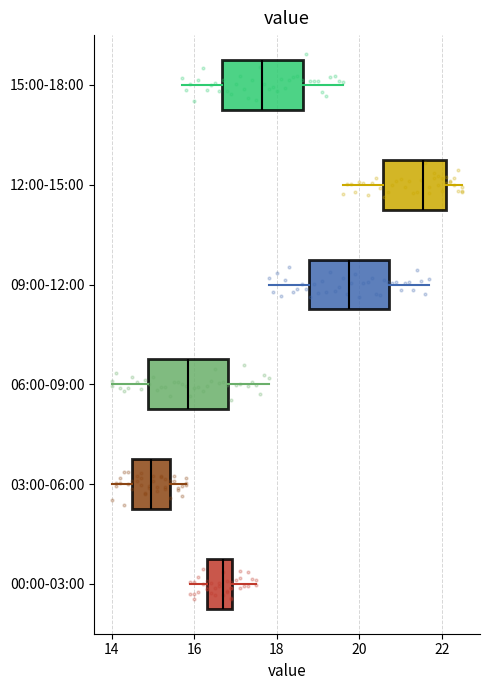

Reading bottom to top, transcribe this box plot: for each box, give where its median line is, the range the box spans, and where its two whiskers end, as read against the x-axis. The values are not printed on the chart, so give them approximately, as read against the axis.

00:00-03:00: median 16.8, box 16.4 to 17.0, whiskers 16.0 to 17.6
03:00-06:00: median 15.0, box 14.6 to 15.4, whiskers 14.0 to 15.8
06:00-09:00: median 15.8, box 14.8 to 16.8, whiskers 14.0 to 17.8
09:00-12:00: median 19.8, box 18.8 to 20.8, whiskers 17.8 to 21.8
12:00-15:00: median 21.6, box 20.6 to 22.2, whiskers 19.6 to 22.6
15:00-18:00: median 17.6, box 16.6 to 18.6, whiskers 15.8 to 19.6